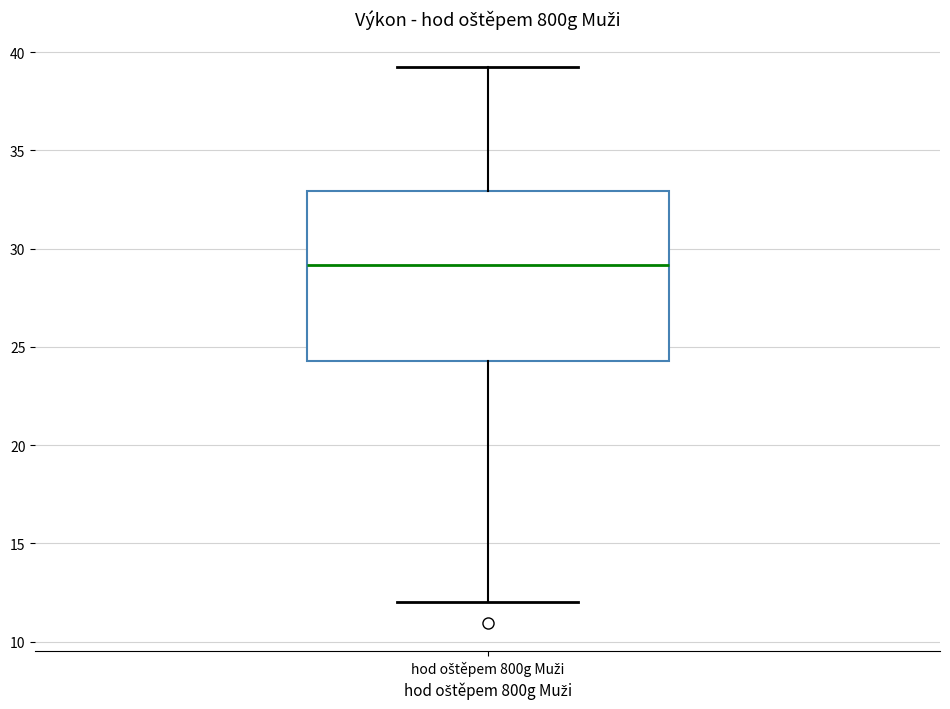

Where does the lower whisker of the box for hod oštěpem 800g Muži end on the y-axis? The values are not printed on the chart, so give them approximately, as read against the axis.

12.0